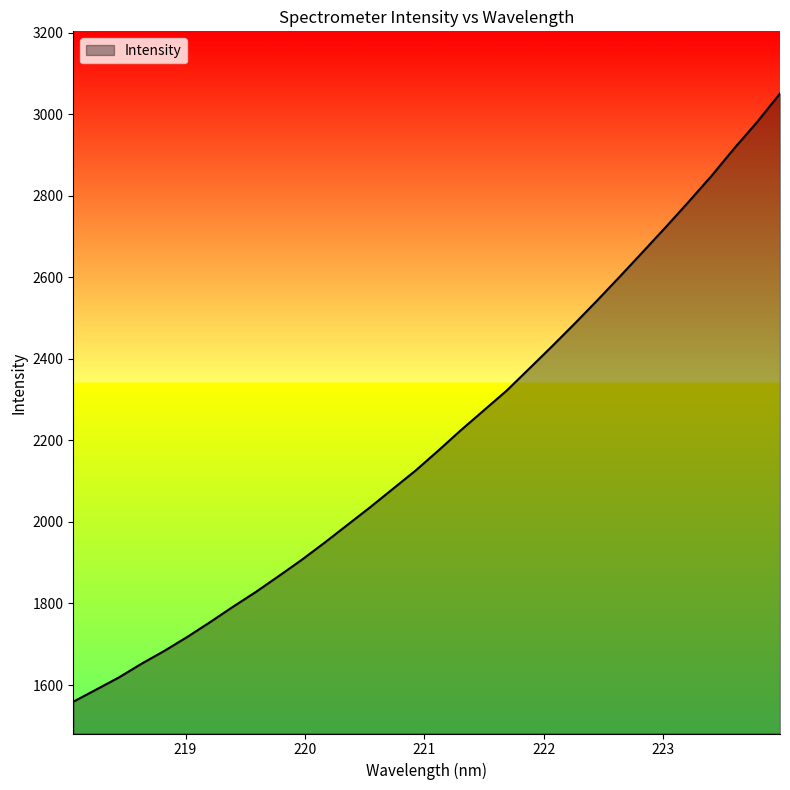

Reading left to right, what are all the values shown in this chart?

1559.0	1588.7	1618.7	1652.6	1684.1	1718.2	1754.5	1792.1	1828.3	1867.2	1906.7	1948.6	1992.2	2035.7	2080.9	2126.0	2175.1	2225.6	2273.9	2322.3	2376.8	2431.5	2487.6	2545.1	2604.1	2664.1	2724.5	2786.3	2849.7	2917.4	2981.6	3051.2